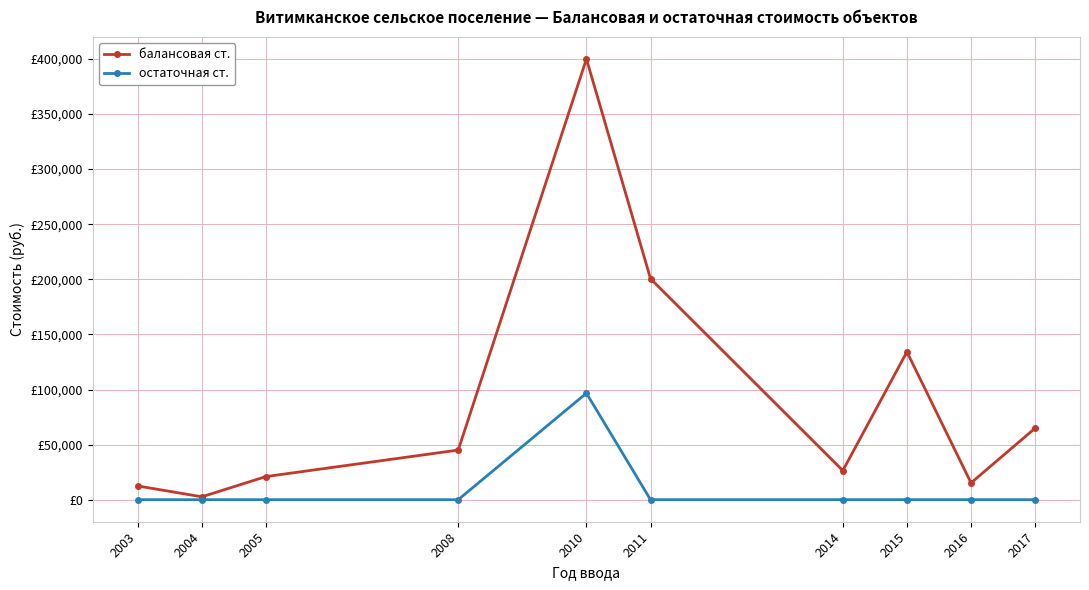

What are all the series names shown in the legend?

балансовая ст., остаточная ст.